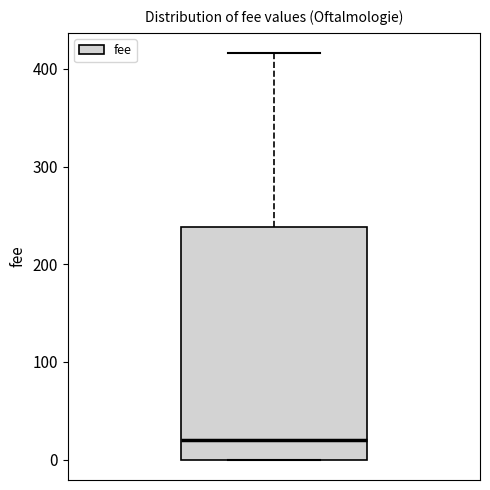

Where does the upper whisker of the box end on the y-axis? The values are not printed on the chart, so give them approximately, as read against the axis.

420